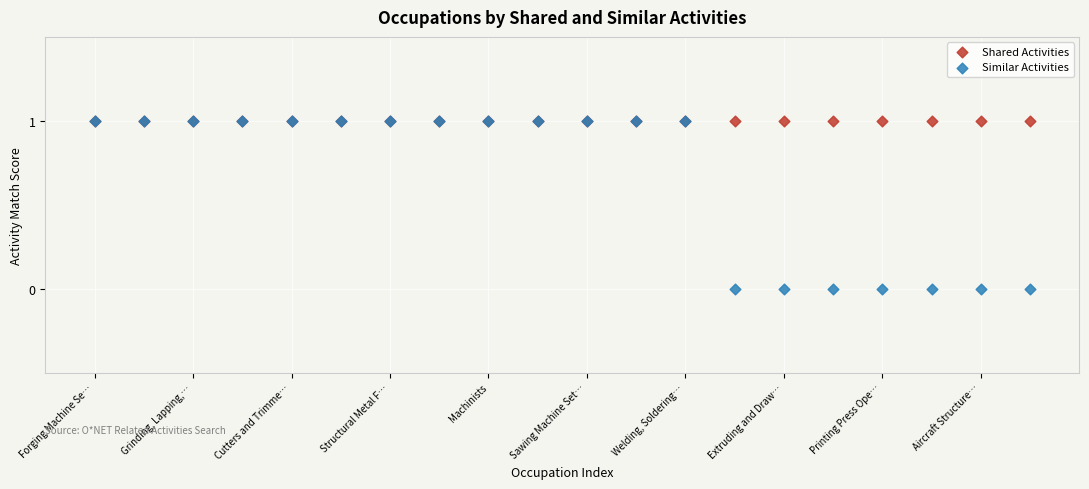

Which series reaches the minimum Y coordinate?

Similar Activities